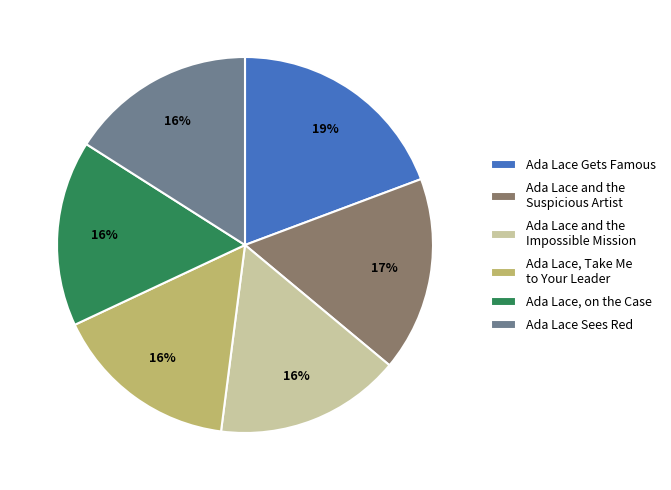

Which slice is the largest?

Ada Lace Gets Famous